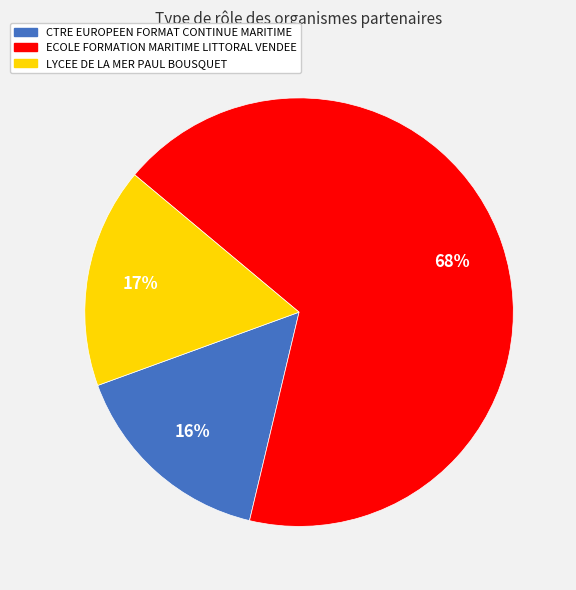

How many segments does this pie chart have?

3